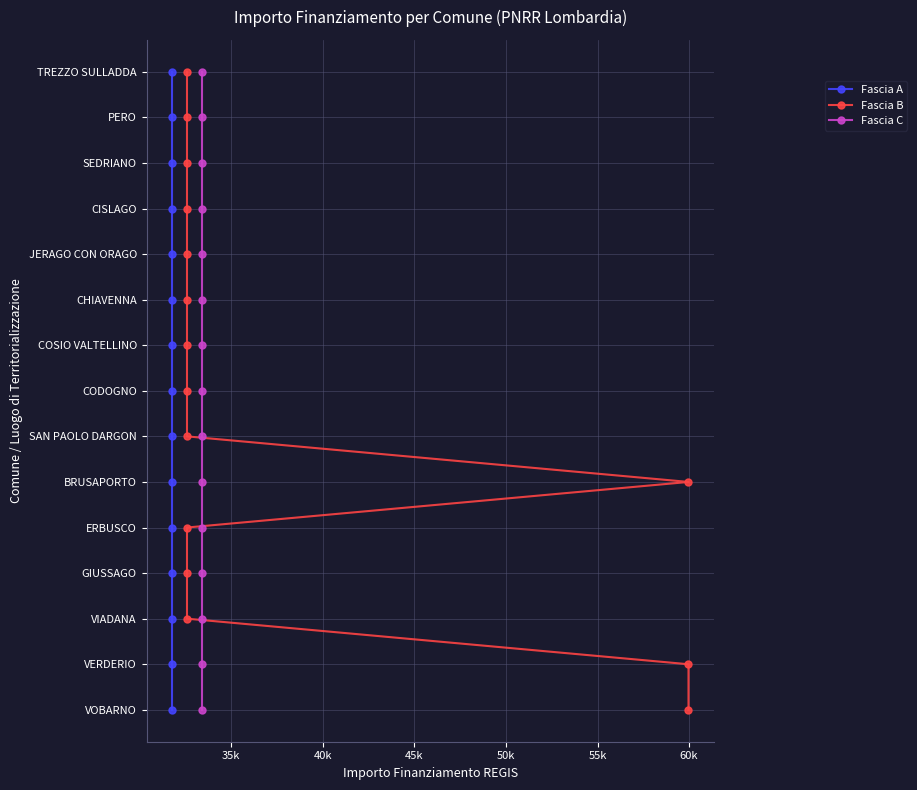

True or false: Fascia A and Fascia B cross at least once.

False